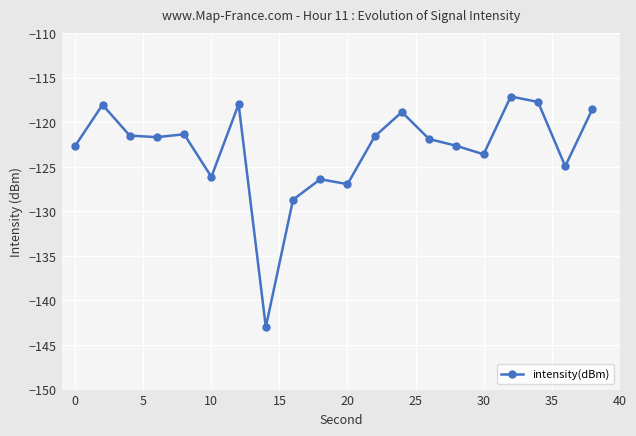

What is the average value?

-123.1